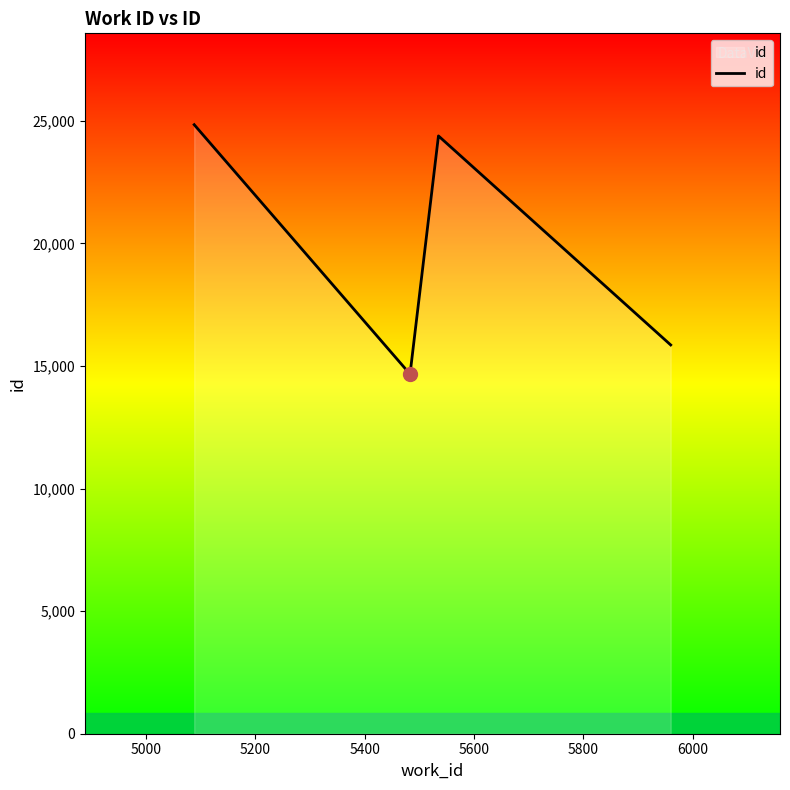

What is the minimum value shown in the chart?

14668